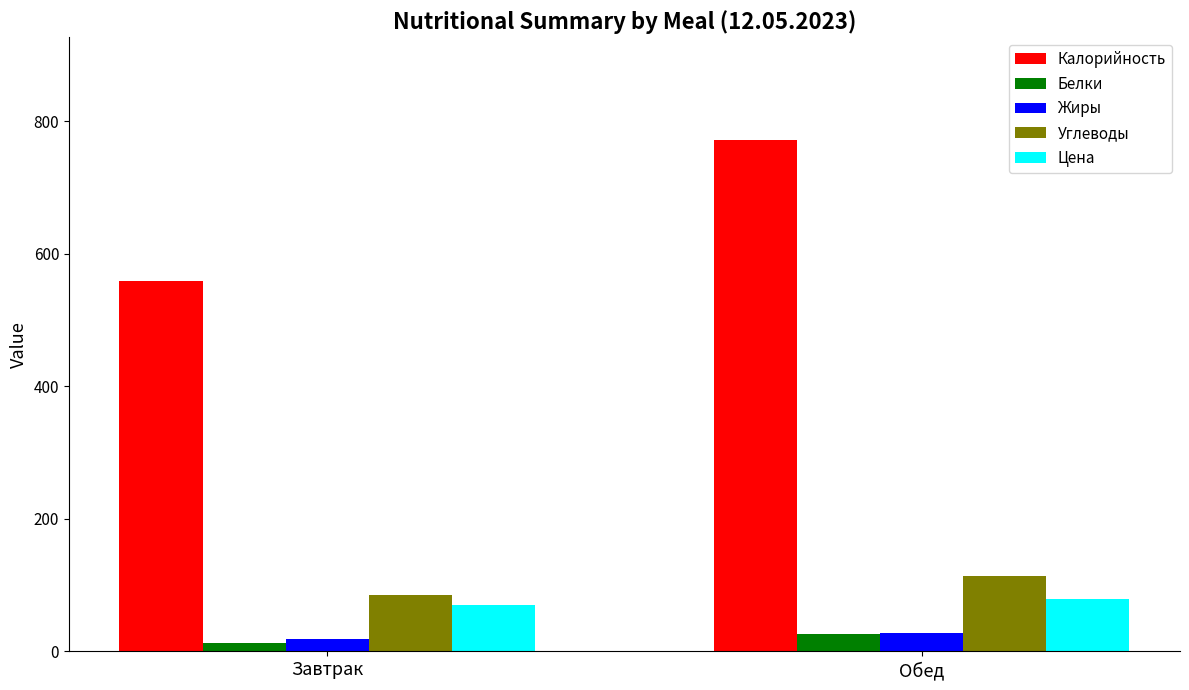

Reading left to right, what are all the values shown in this chart?

Калорийность: 559.4	772.2
Белки: 13.3	26.0
Жиры: 18.7	28.1
Углеводы: 84.5	113.8
Цена: 70.5	78.9